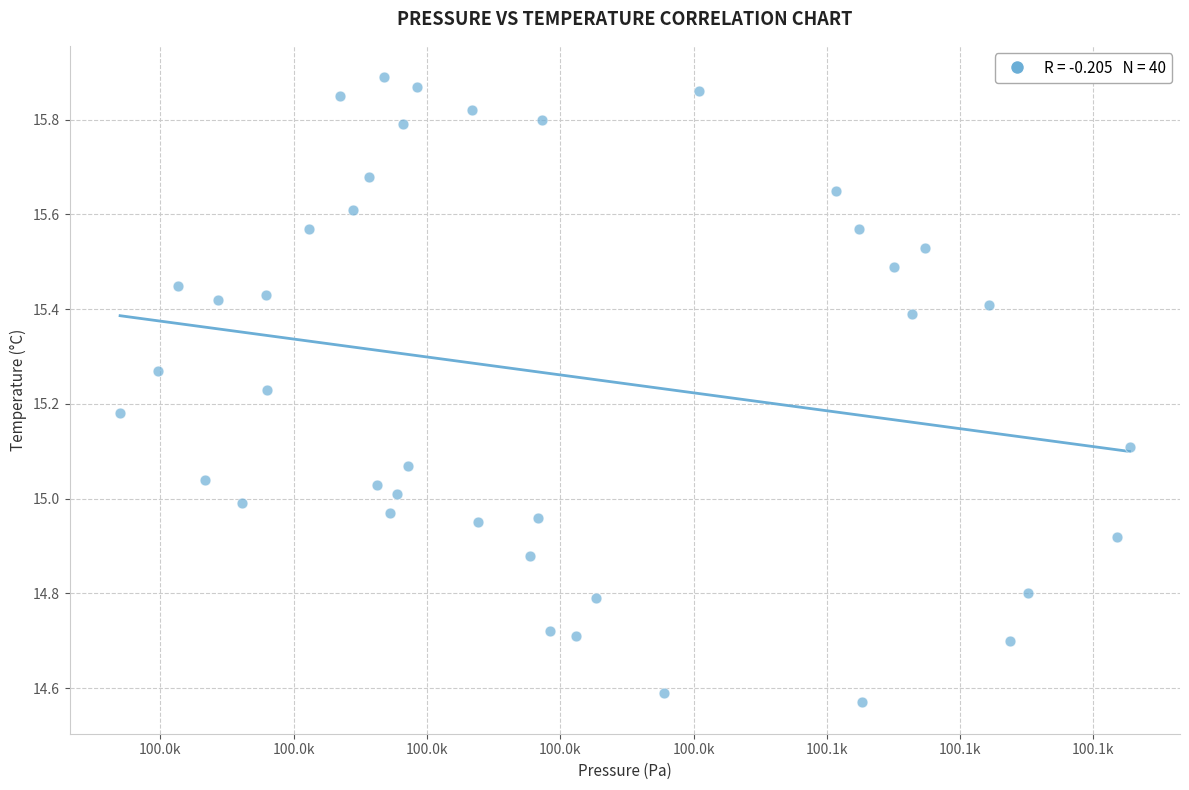

What is the range of X values (max minus min)?

151.5